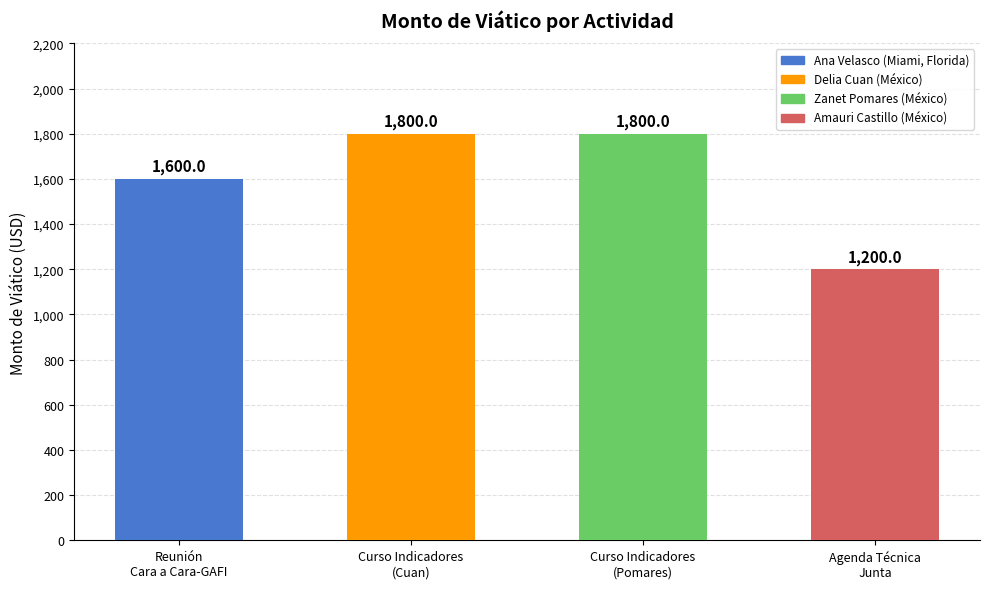

What is the difference between the values at Reunión
Cara a Cara-GAFI and Agenda Técnica
Junta?

400